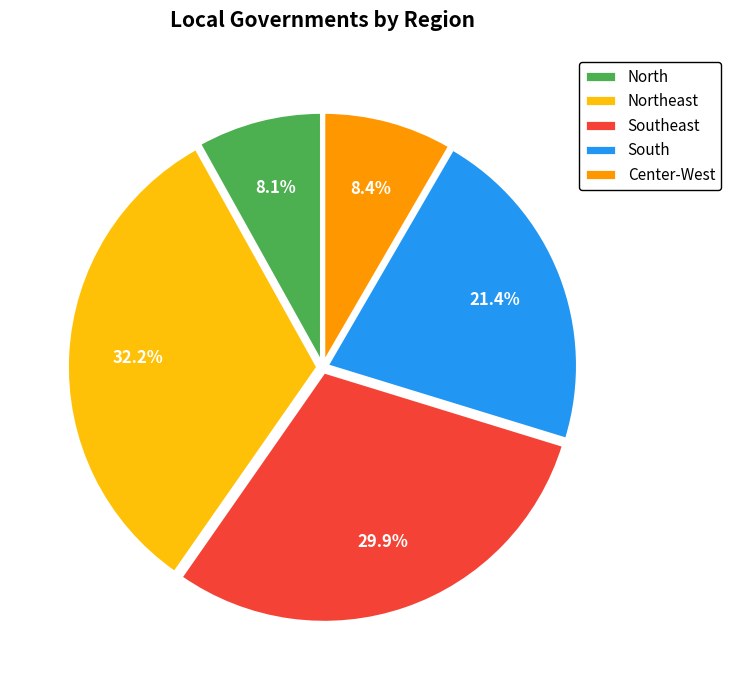

To the nearest percent, what portion does Center-West represent?

8%